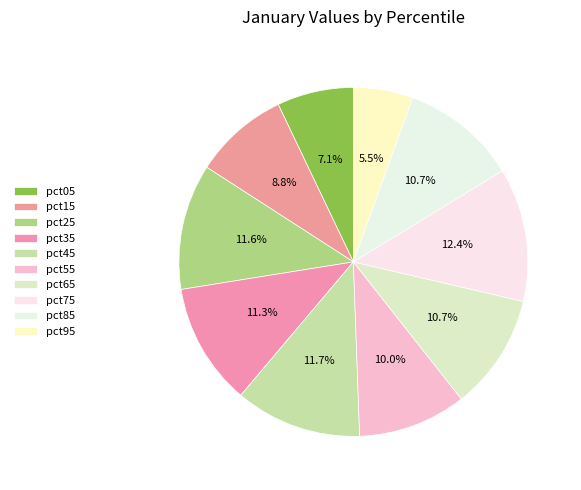

Count the number of slices in the pie.

10